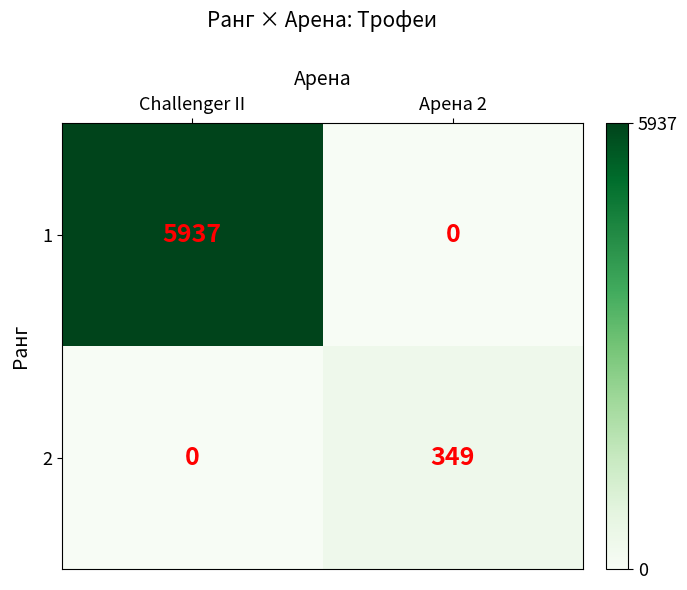

At which label does 2 reach its minimum?

Challenger II